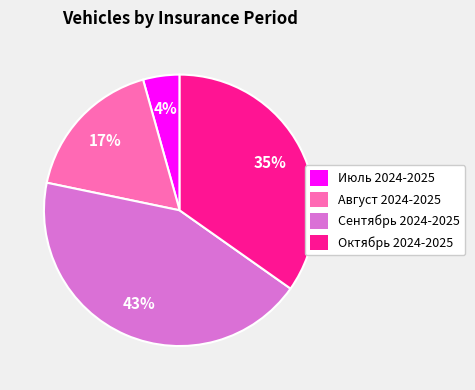

What is the largest slice in the pie chart?

Сентябрь 2024-2025